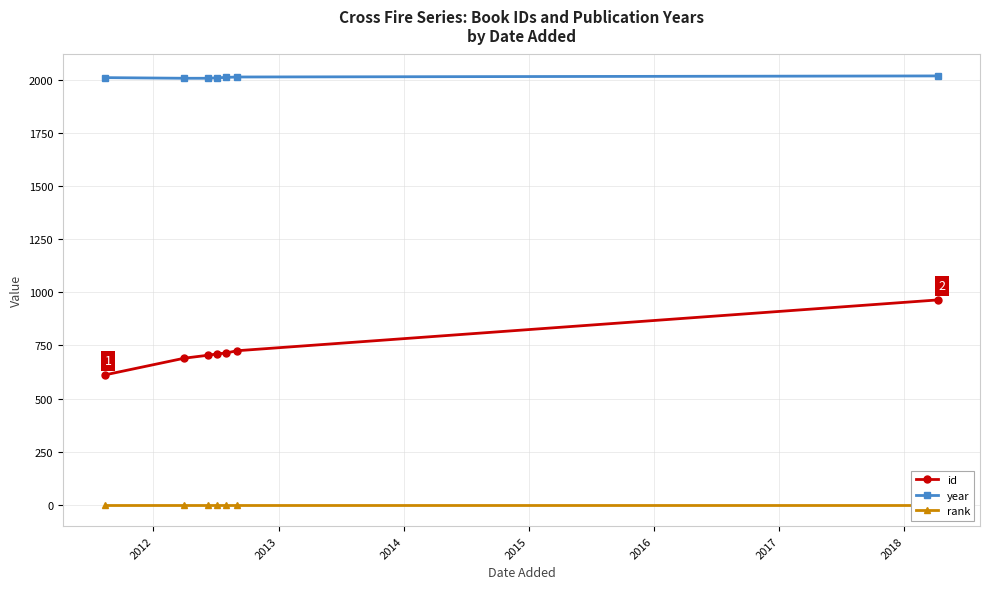

At how many categories does at least one series exceed 177?

7